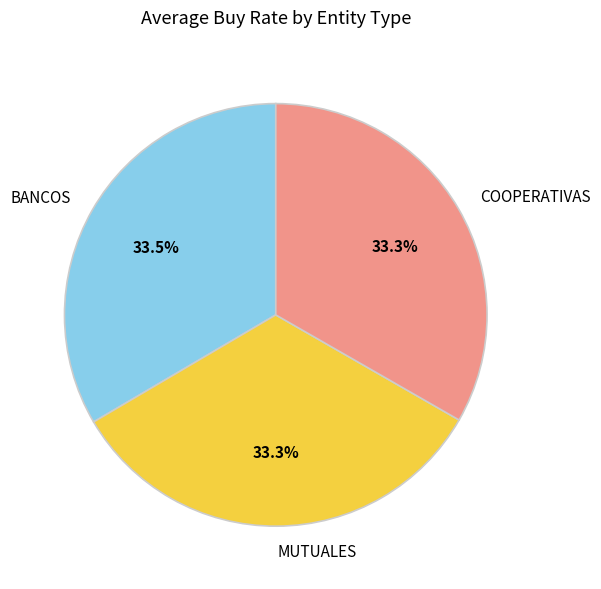

Approximately how many times larger is the value at BANCOS compared to COOPERATIVAS?

1.0